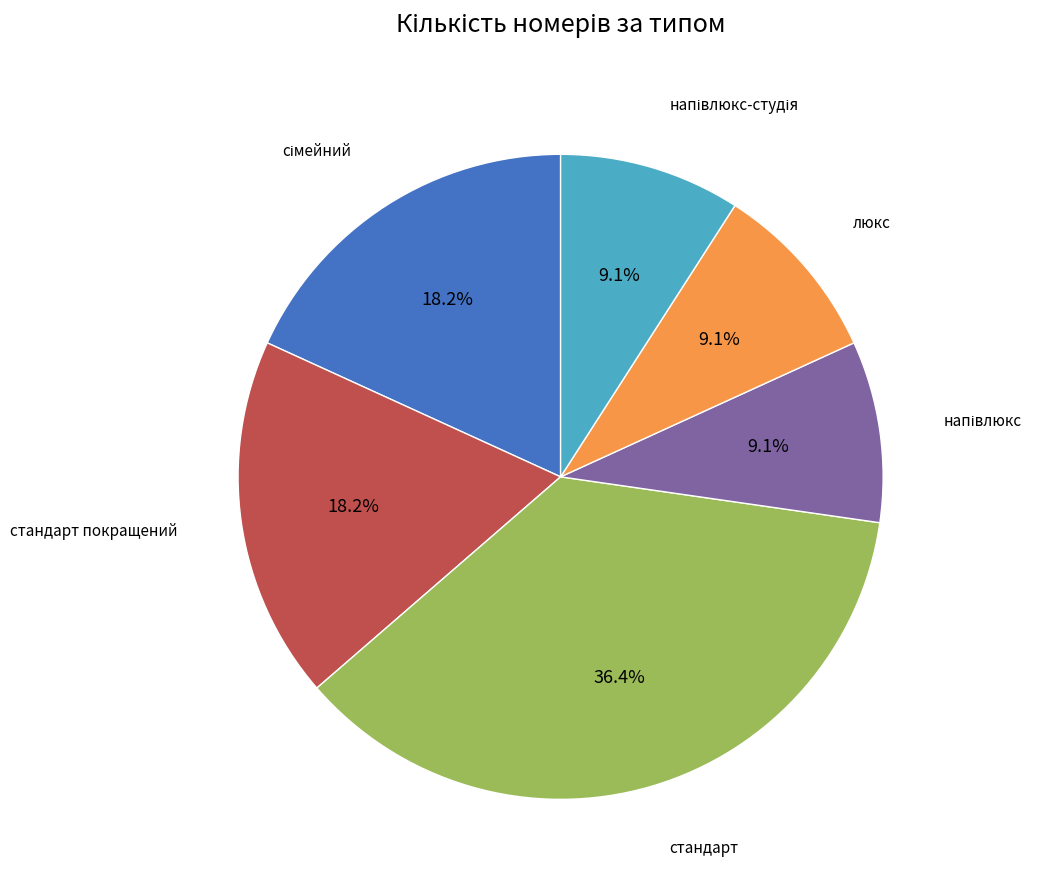

Is there any slice that represents more than half of the pie?

No